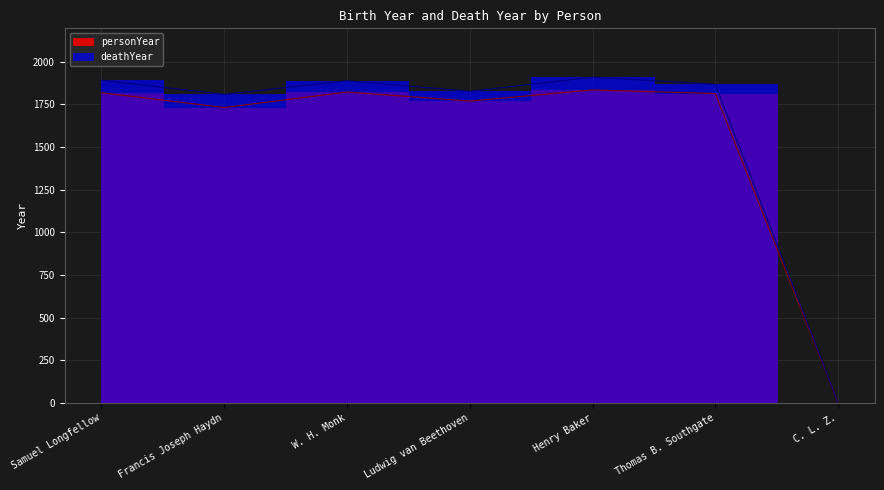

What is the maximum value shown in the chart?

1910